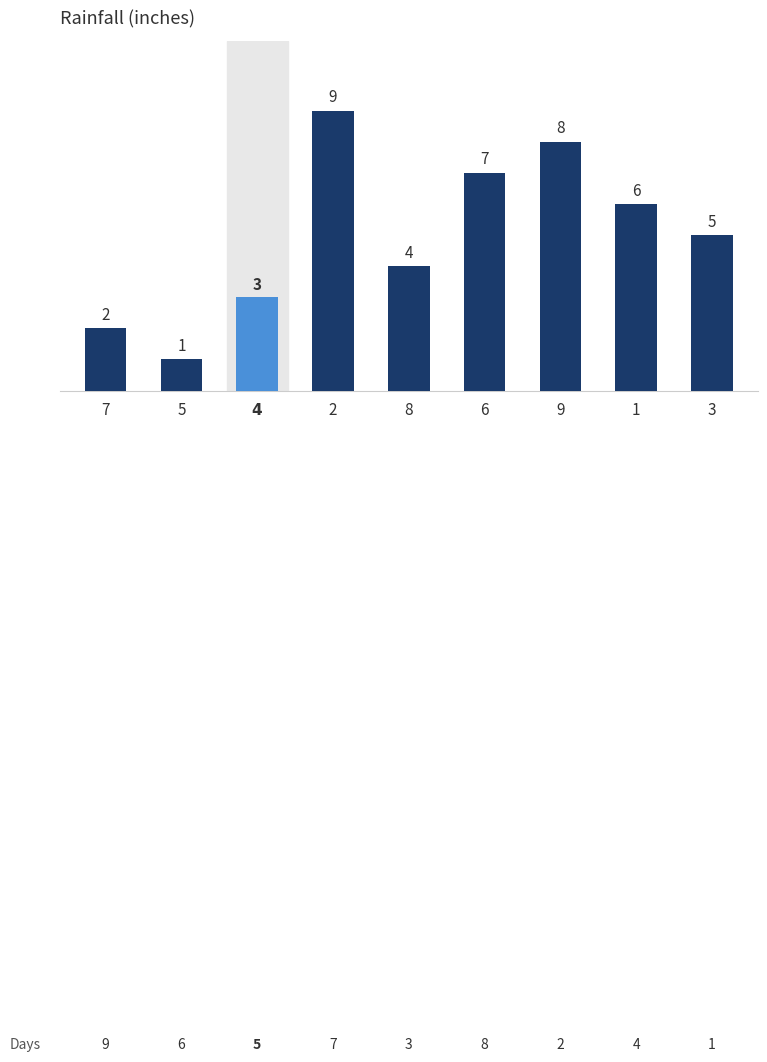

Which has a higher value, 1 or 7?

1